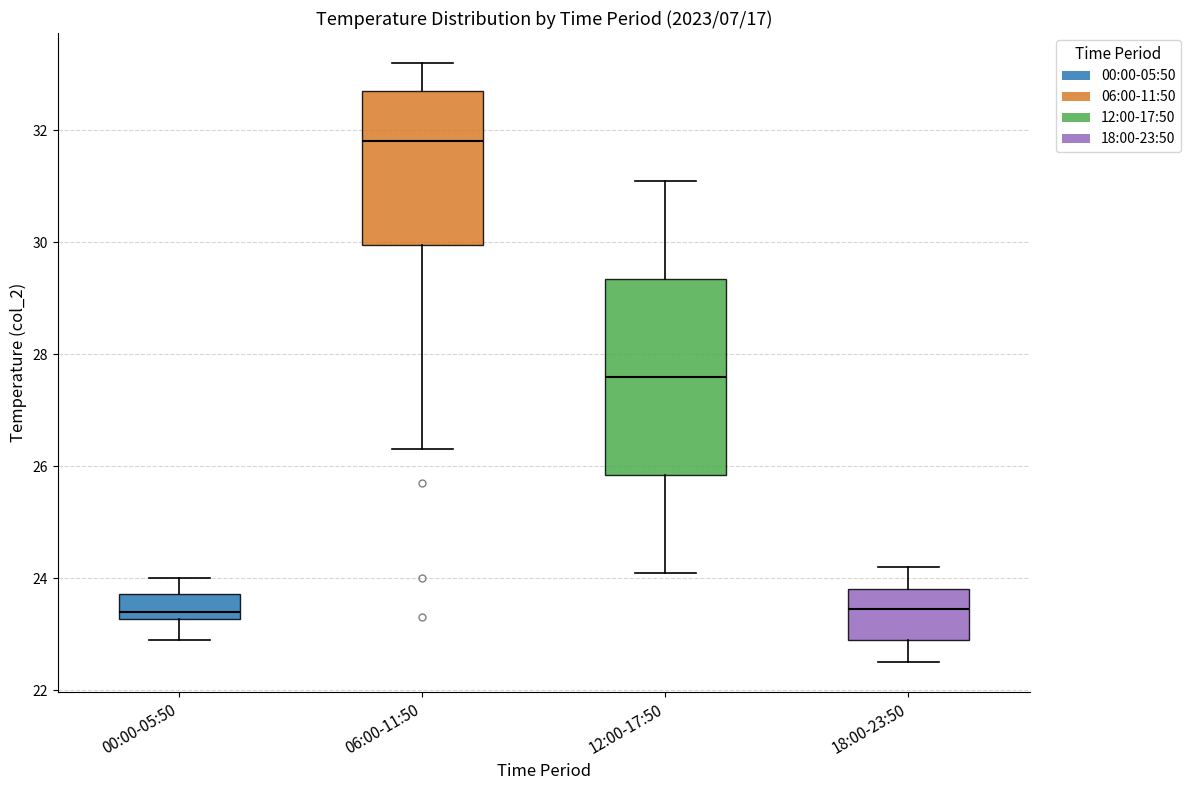

Where does the upper whisker of the box for 18:00-23:50 end on the y-axis? The values are not printed on the chart, so give them approximately, as read against the axis.

24.2